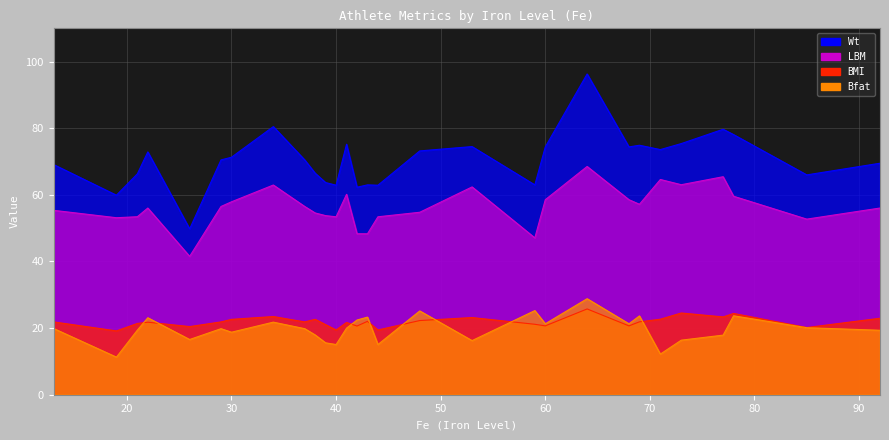

True or false: LBM has a value of 67.2 at 26.

False